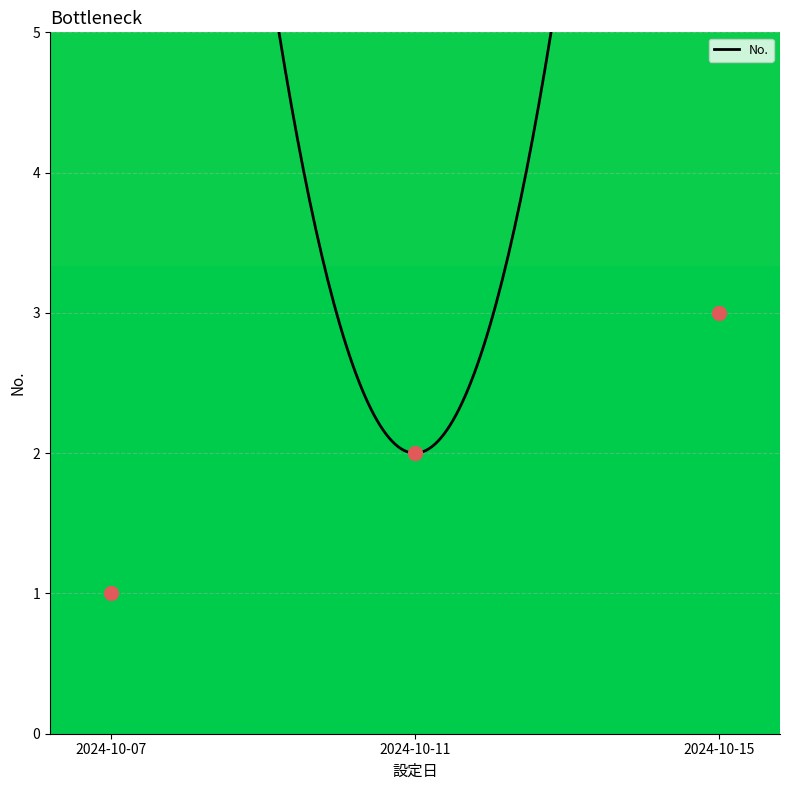

What is the ratio of the value at 2024-10-15 to the value at 2024-10-07?

3.0